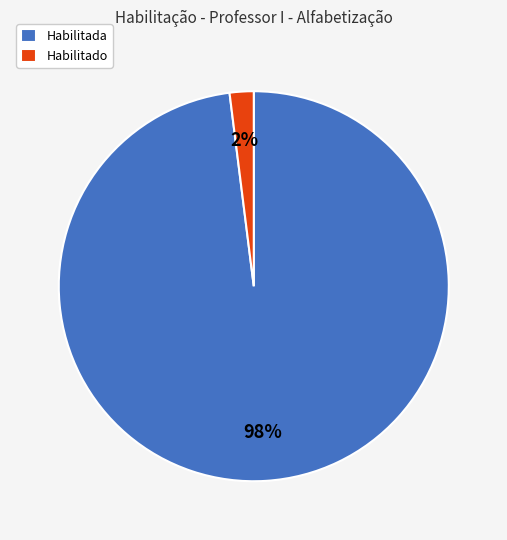

Which has a higher value, Habilitado or Habilitada?

Habilitada